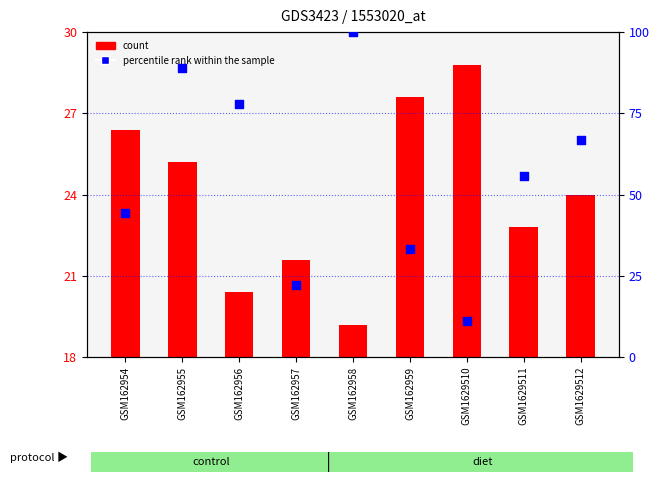

Which series contains the highest Y value?

percentile rank within the sample